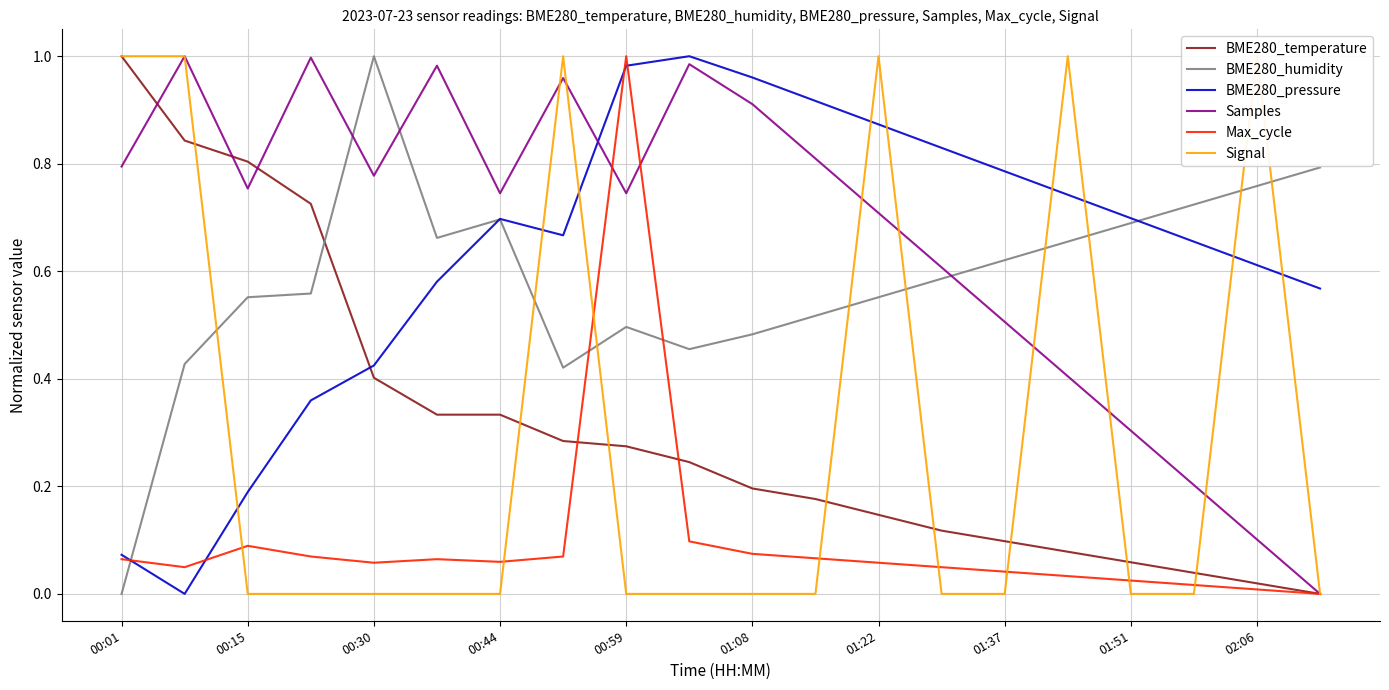

How many categories are shown in the chart?

20